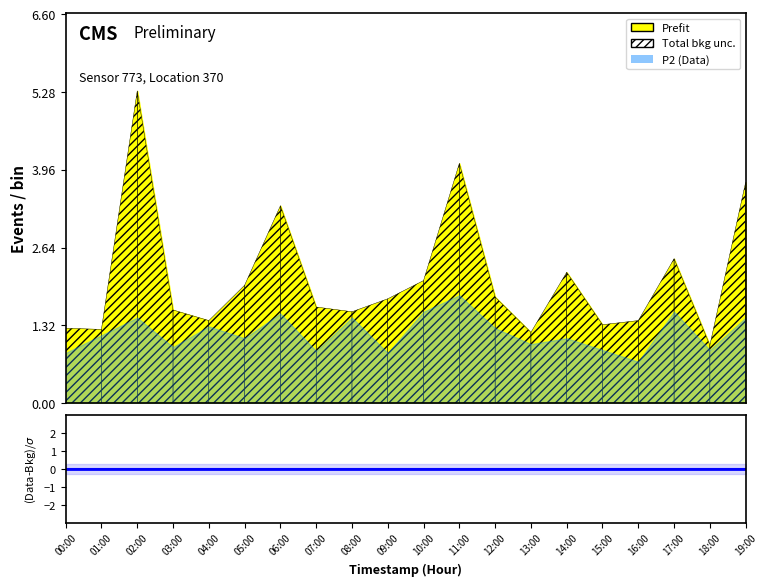

True or false: P2 and P1 intersect in this chart.

False